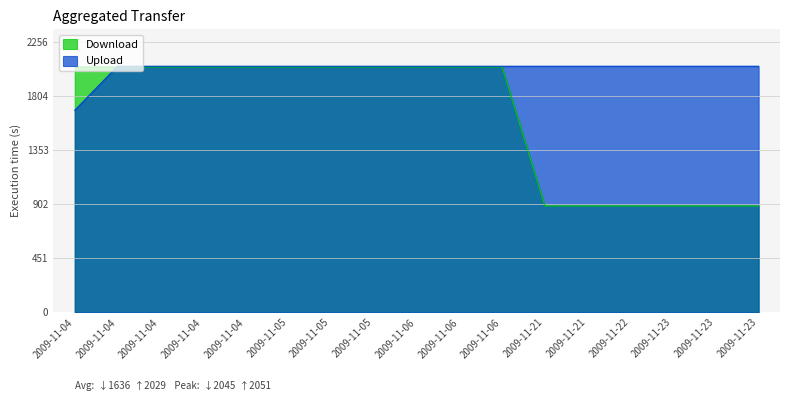

True or false: Download has a value of 1084 at 2009-11-06.

False